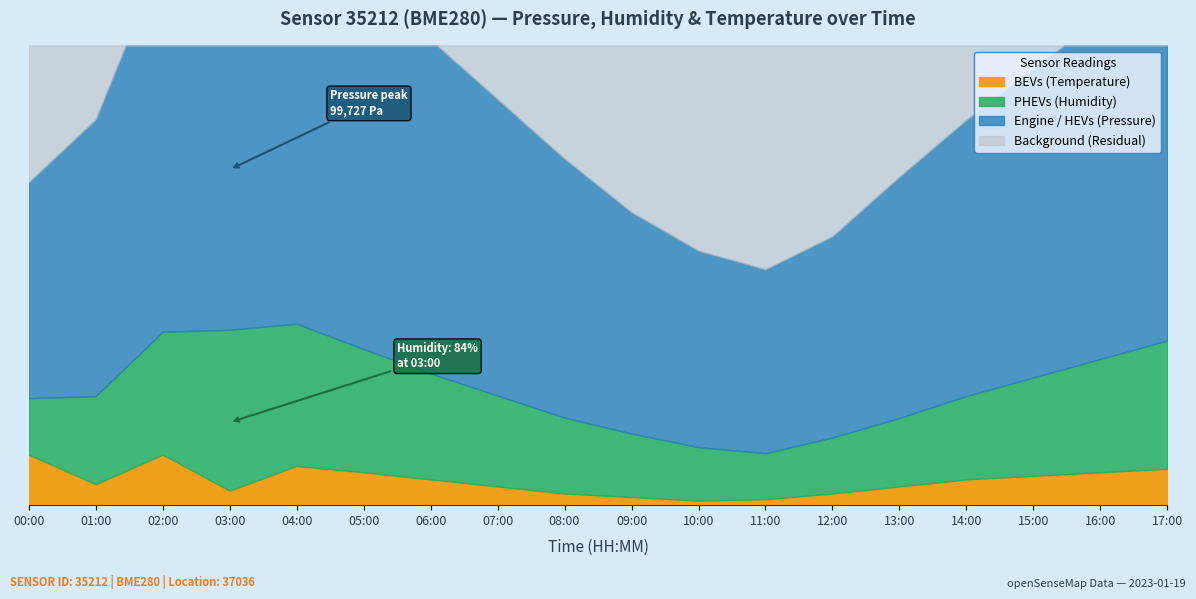

Is the value of humidity at 13:00 greater than the value of temperature at 07:00?

Yes